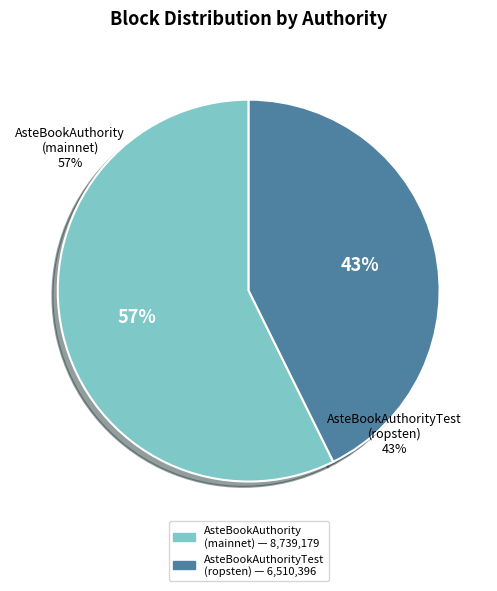

How many segments does this pie chart have?

2